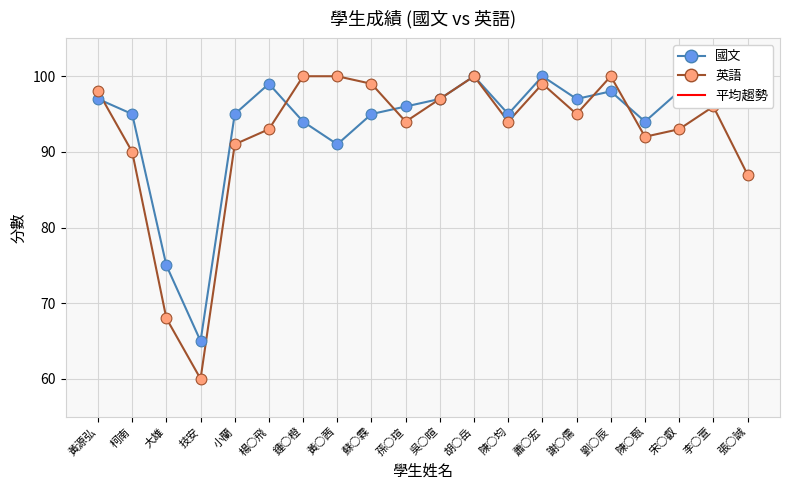

Which series has the largest range (max minus min)?

英語